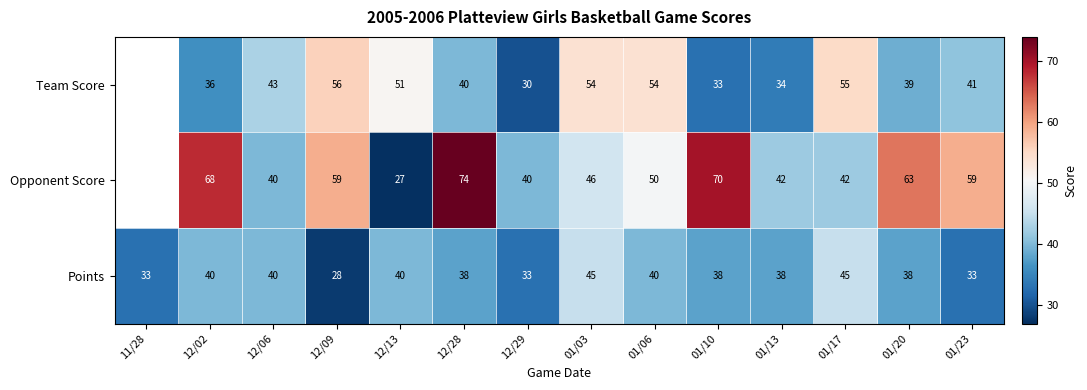

What is the sum of all Points values?

529